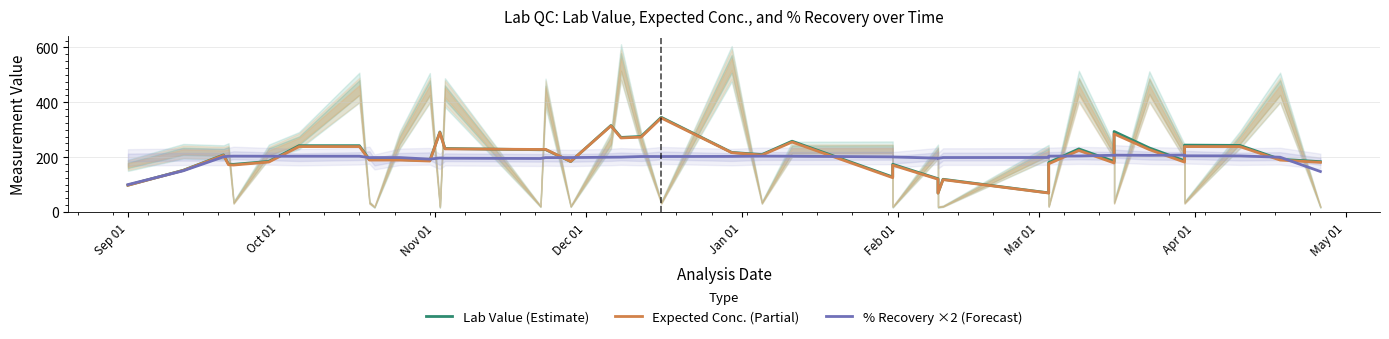

Rank the series by their average value, from lowest to highest.

% Recovery ×2 (Forecast), Expected Conc. (Partial), Lab Value (Estimate)